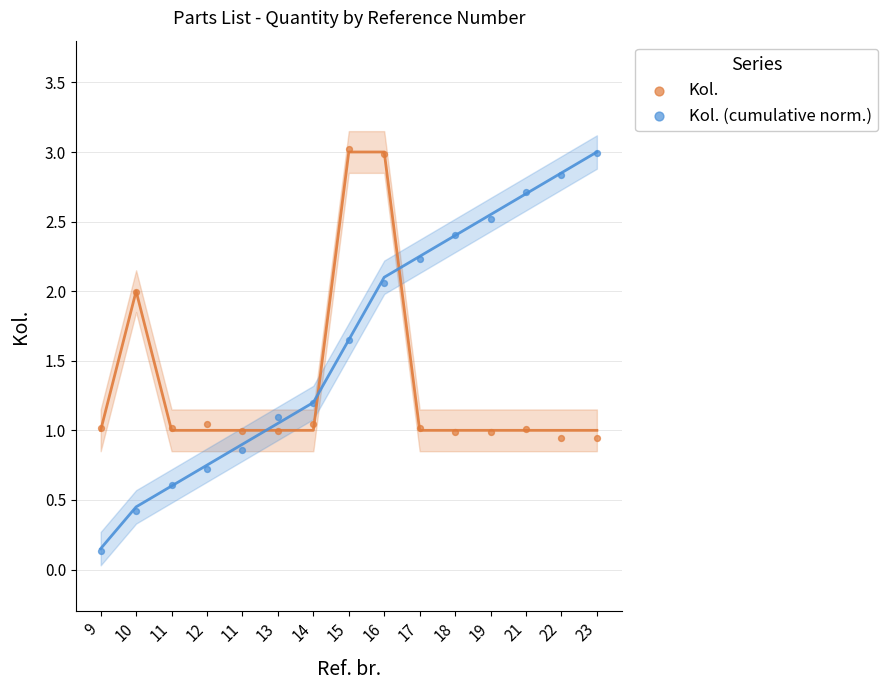

Which series reaches the minimum Y coordinate?

Kol. (cumulative norm.)